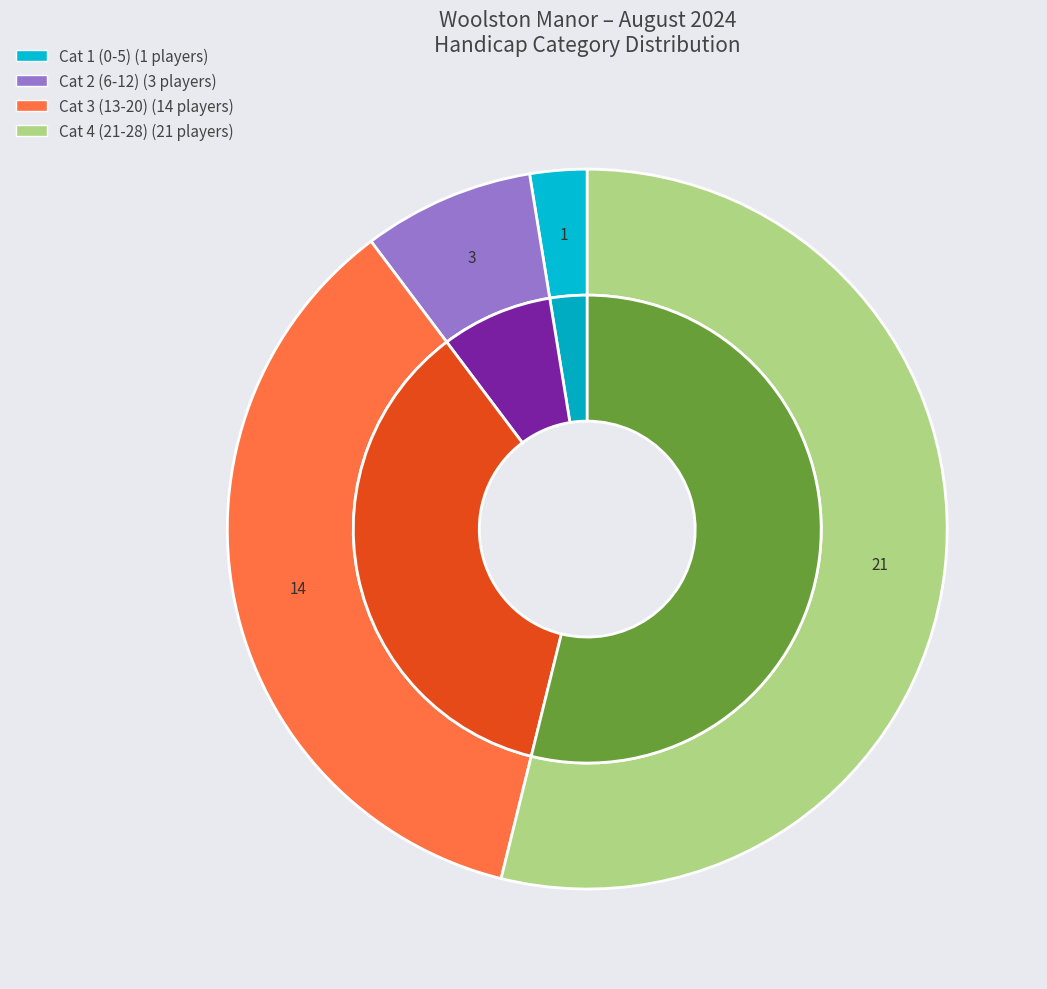

True or false: Cat 4 (21-28) accounts for 54% of the total.

True